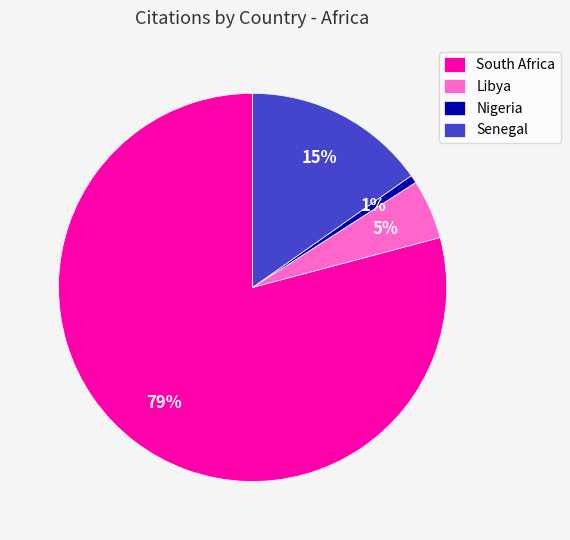

How many slices are in this pie chart?

4